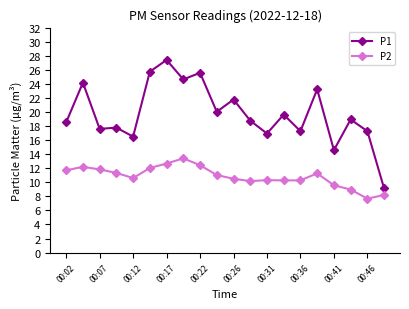

What is the maximum value for P1?

27.4